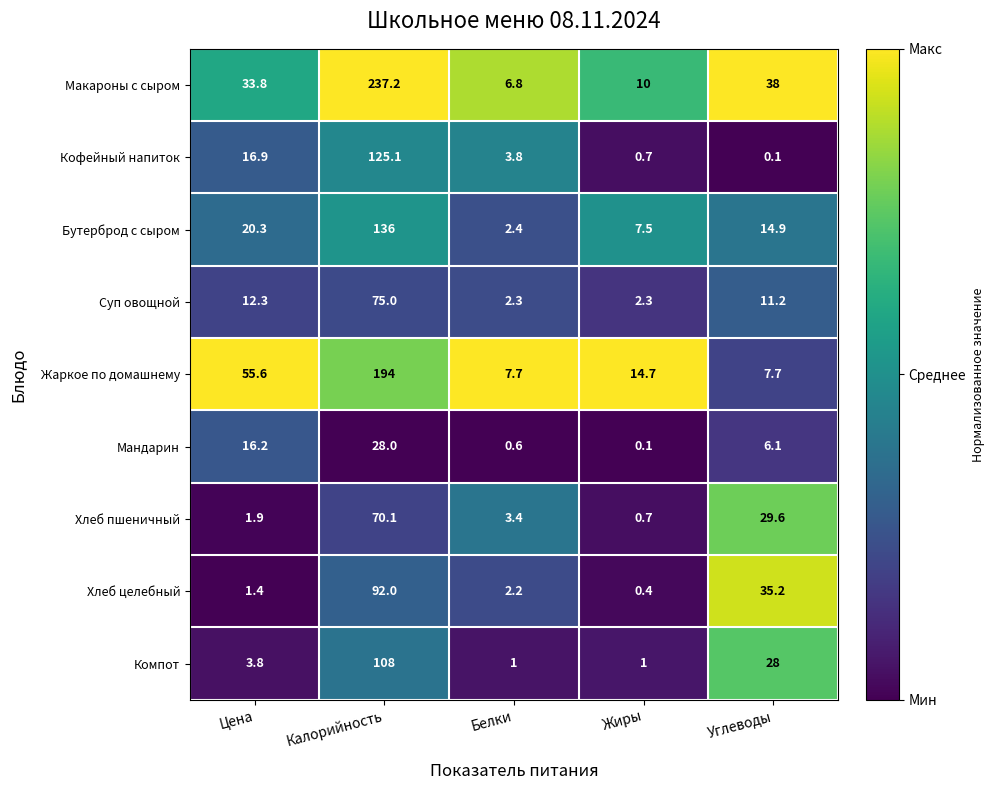

Rank the series by their maximum value, from lowest to highest.

Мандарин, Хлеб пшеничный, Суп овощной, Хлеб целебный, Компот, Кофейный напиток, Бутерброд с сыром, Жаркое по домашнему, Макароны с сыром